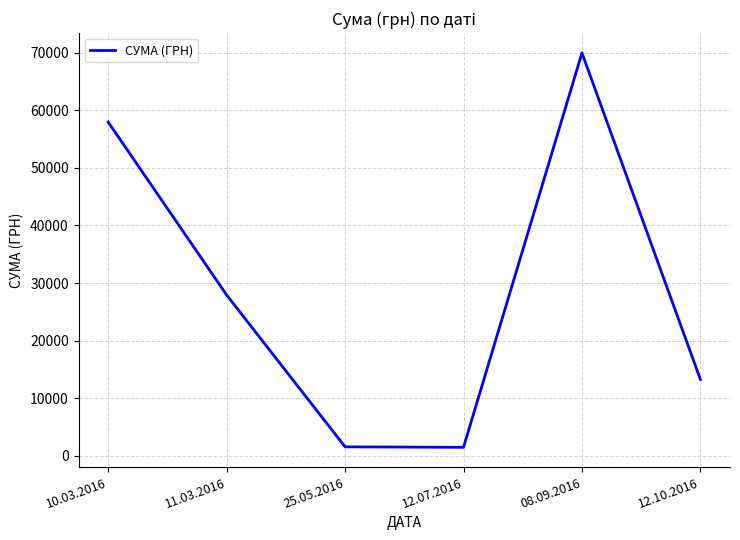

What position from the right is 25.05.2016?

4